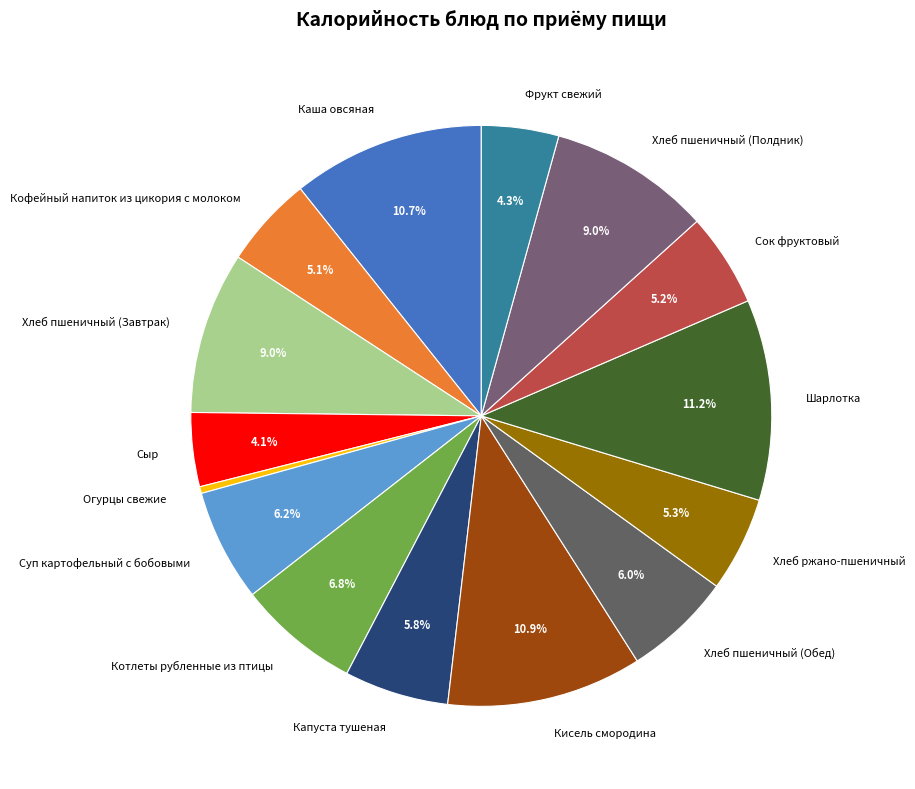

The Сок фруктовый slice represents 18% of the pie. True or false?

False